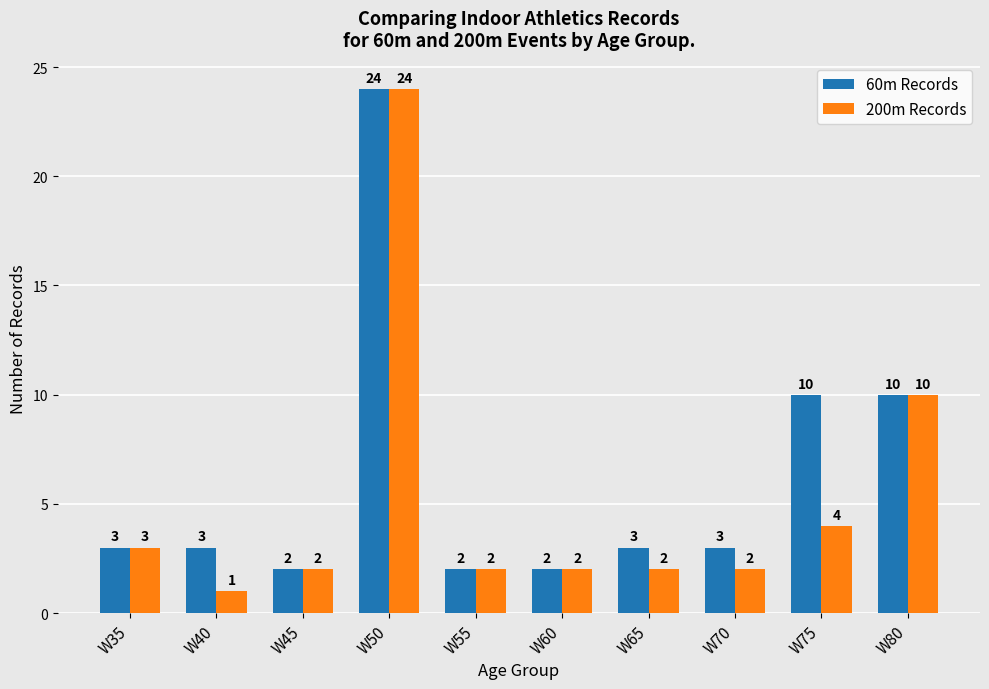

Which series has the largest total across all categories?

60m Records